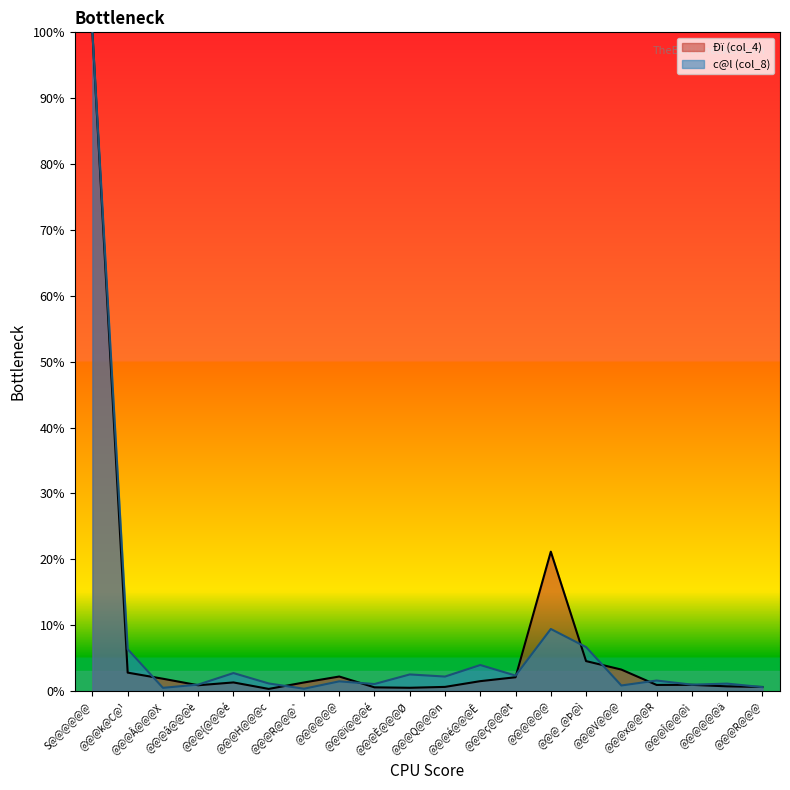

At which label does c@l (col_8) first exceed 1?

S@@@@@@